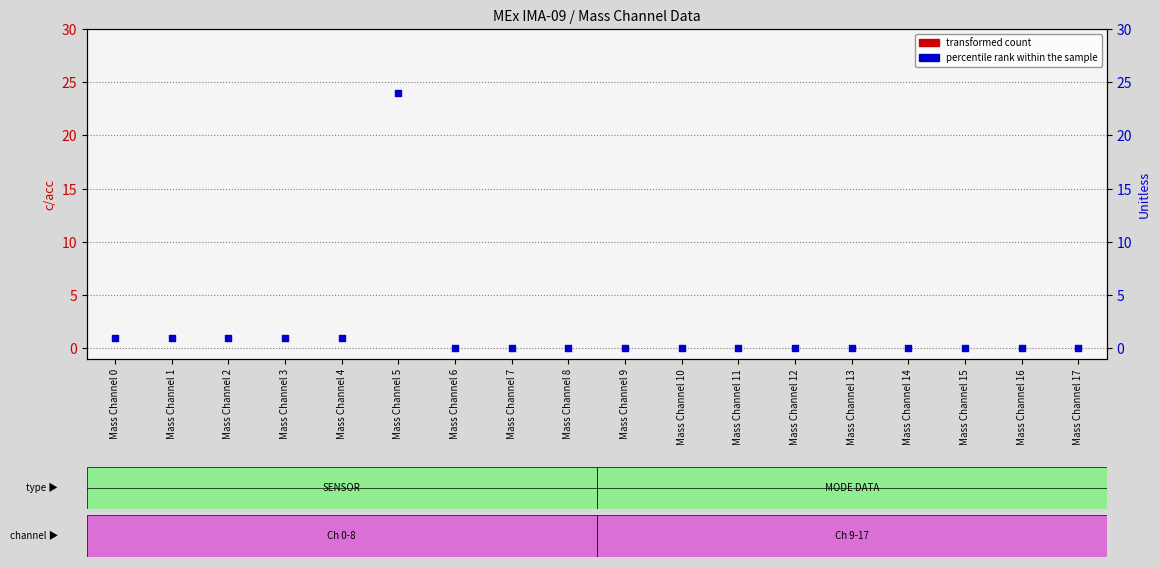

At which category is the sum across all series the highest?

Mass Channel 5